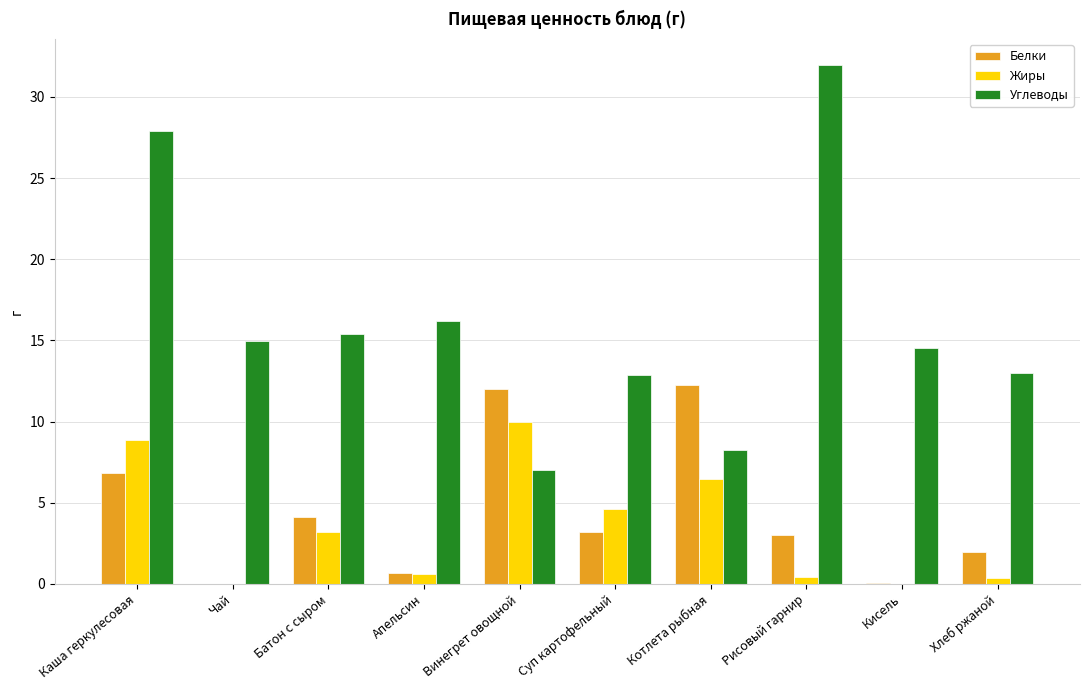

Is the value of Белки at Батон с сыром greater than the value of Углеводы at Батон с сыром?

No